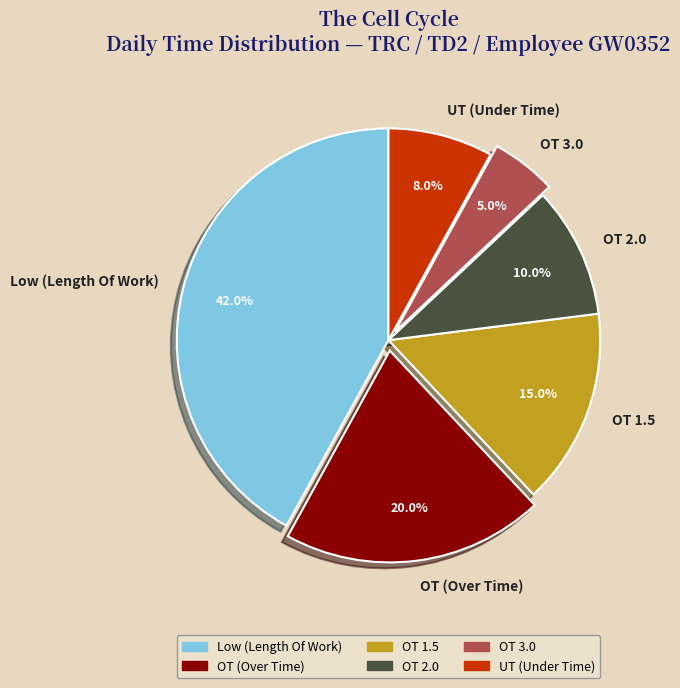

What percentage is NOT represented by OT (Over Time)?

80.0%